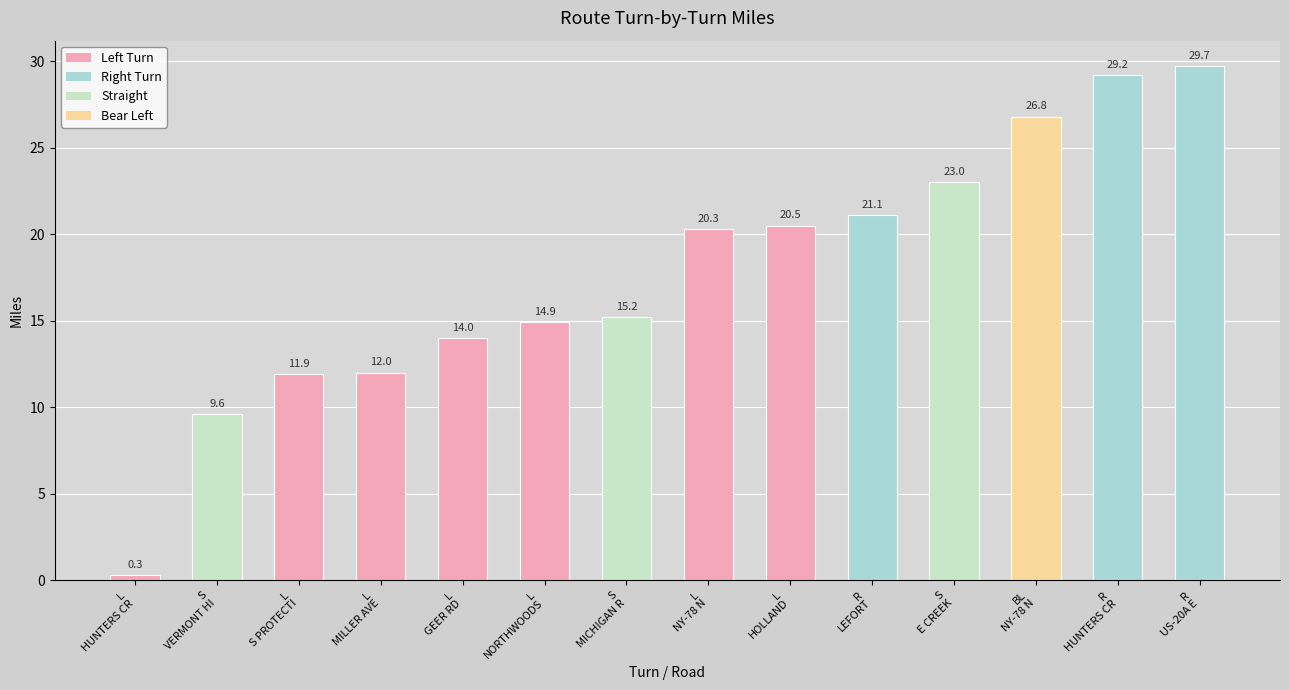

At which category does the chart reach its peak across all series?

R-US-20A E